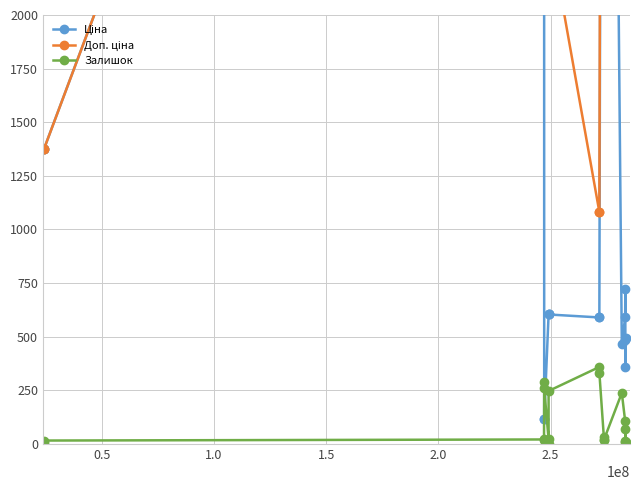

At how many categories does at least one series exceed 10553?

2